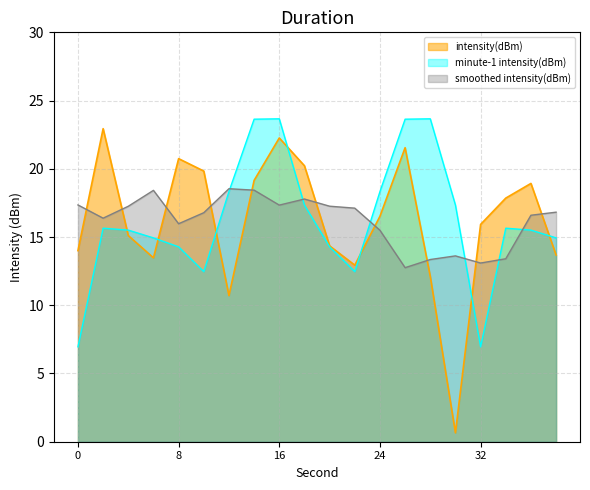

Which label corresponds to the smallest value in the chart?

30